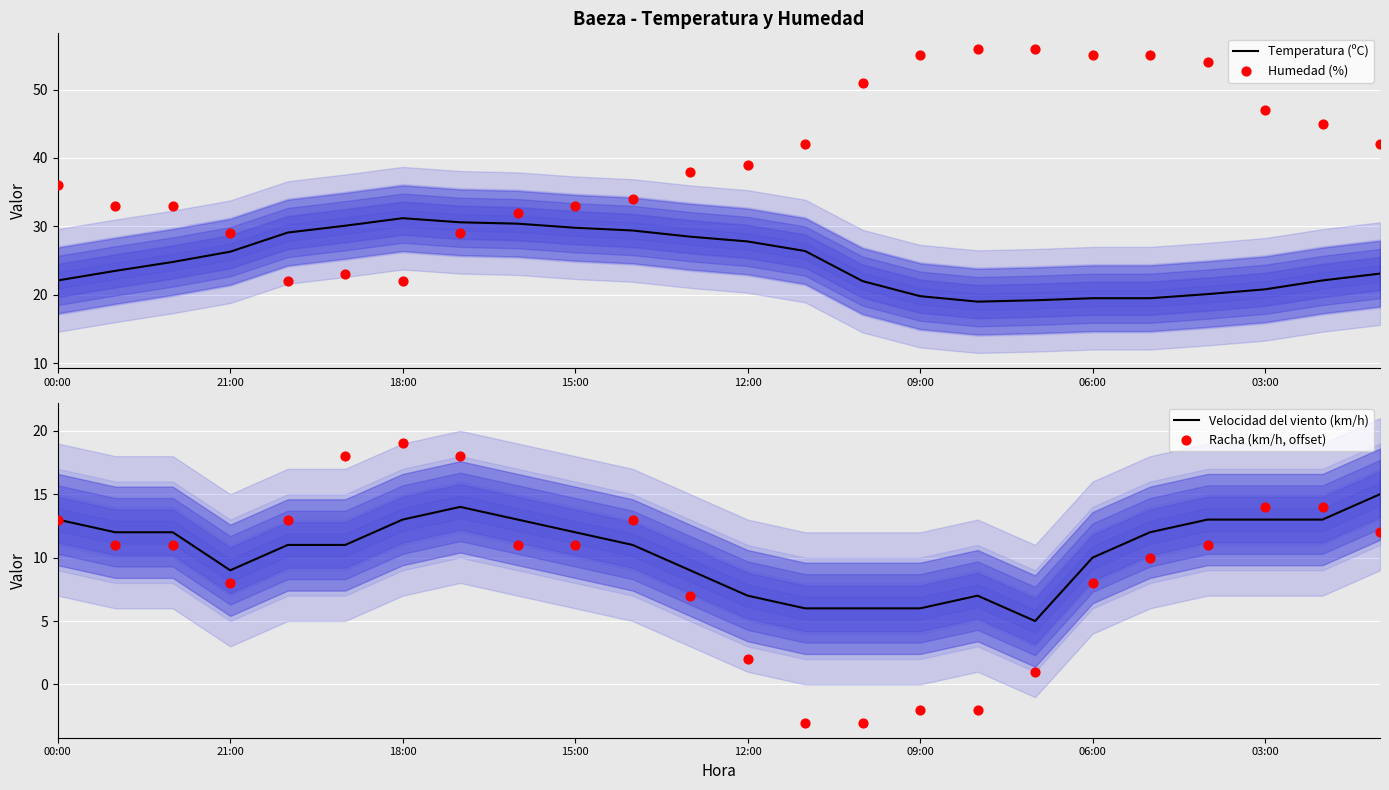

Which series has the largest Y range (max minus min)?

Humedad (%)